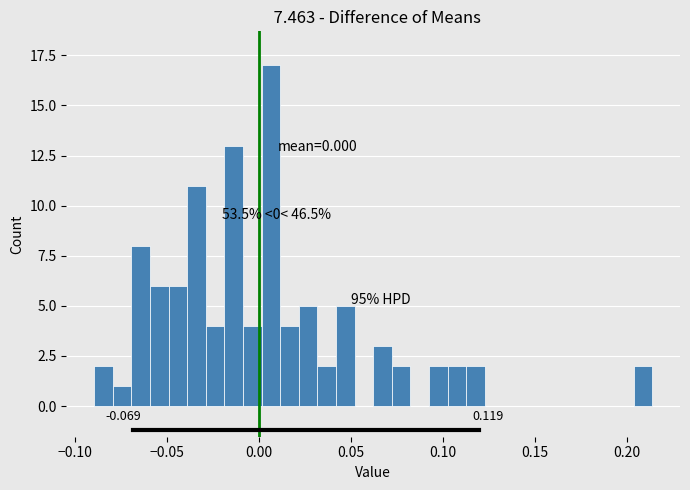

Around what value on the x-axis is the tallest bar? Give the approximate position of its centre, as read against the axis.

0.005